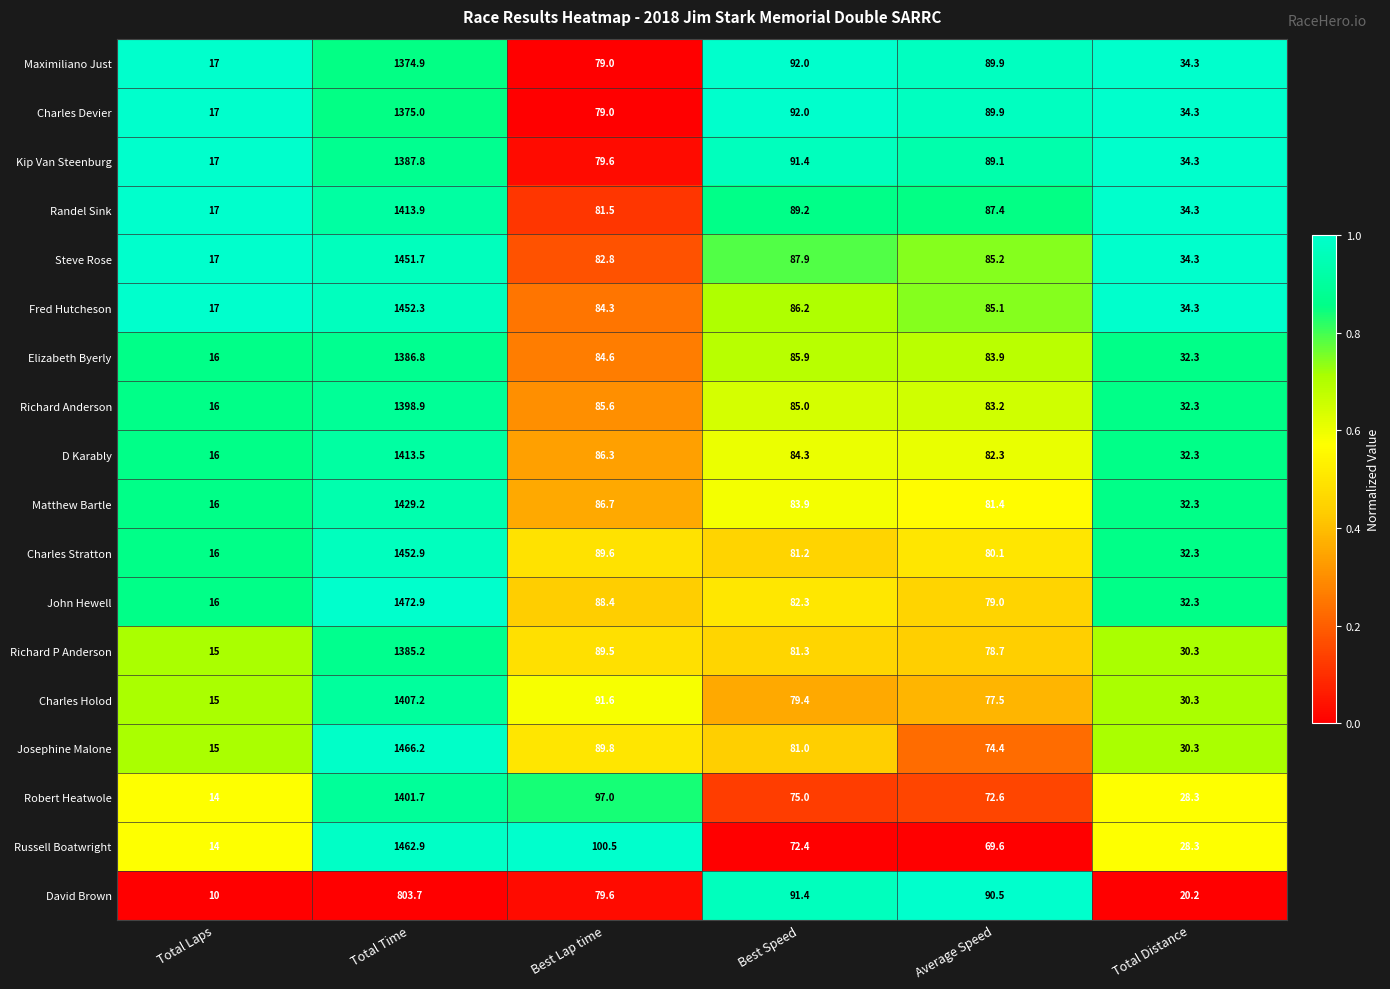

Is the value of Maximiliano Just at Average Speed greater than the value of Elizabeth Byerly at Total Time?

No